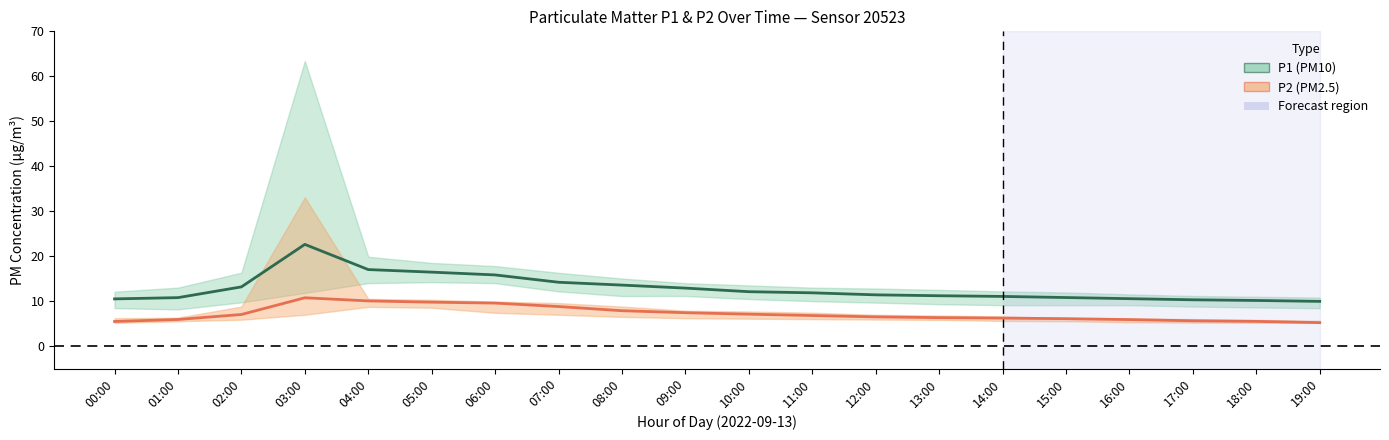

True or false: P1 (PM10) has a value of 11.1 at 14:00.

True